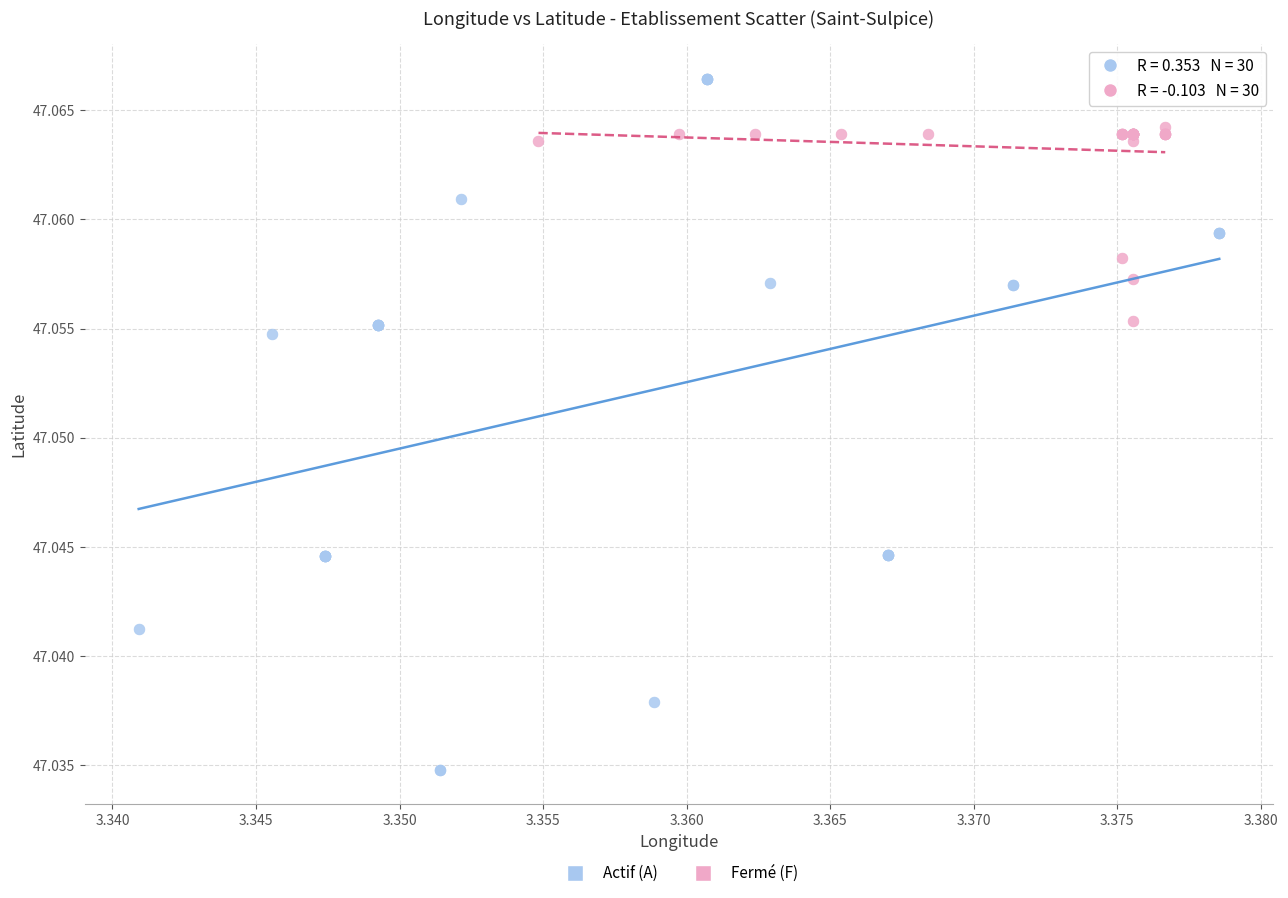

Which series has the widest spread of Y values?

Actif (A)